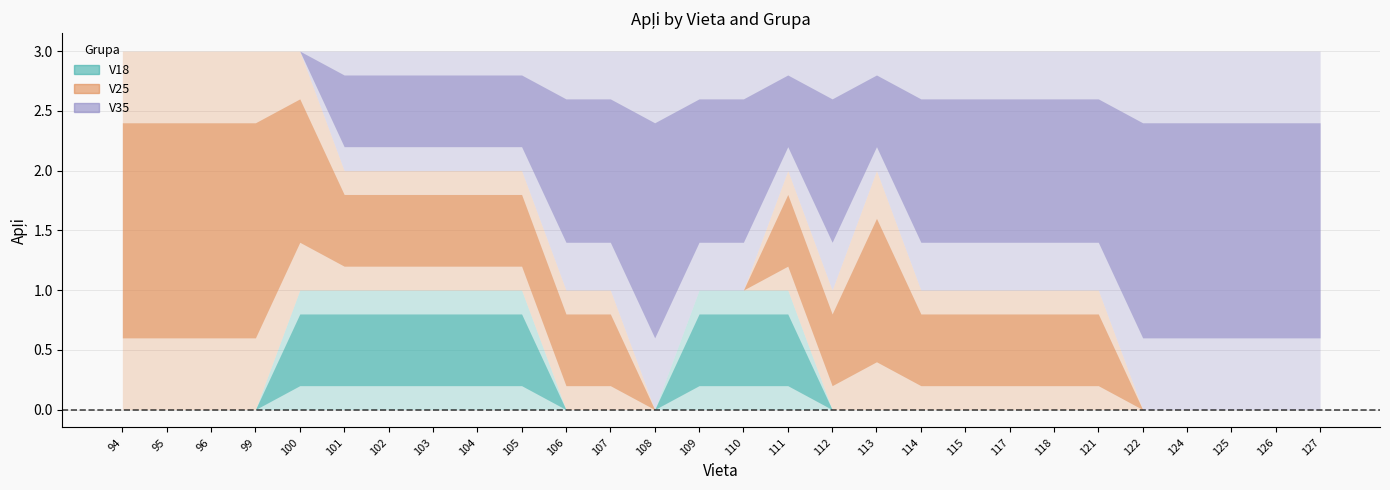

How many intersections are there between V25 and V18?

2